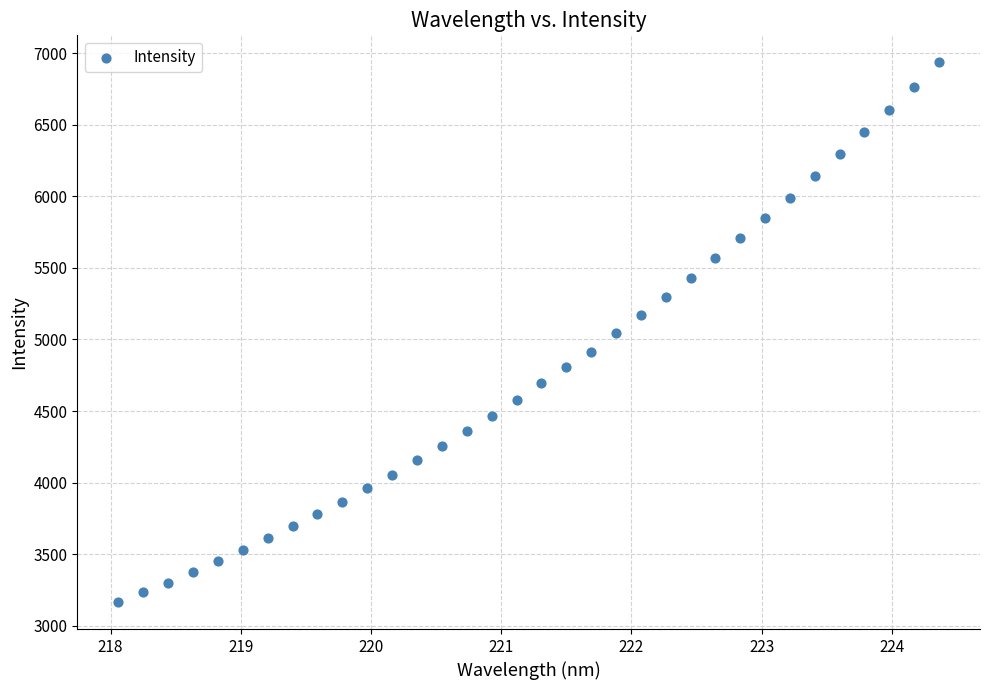

What is the range of X values (max minus min)?

6.3